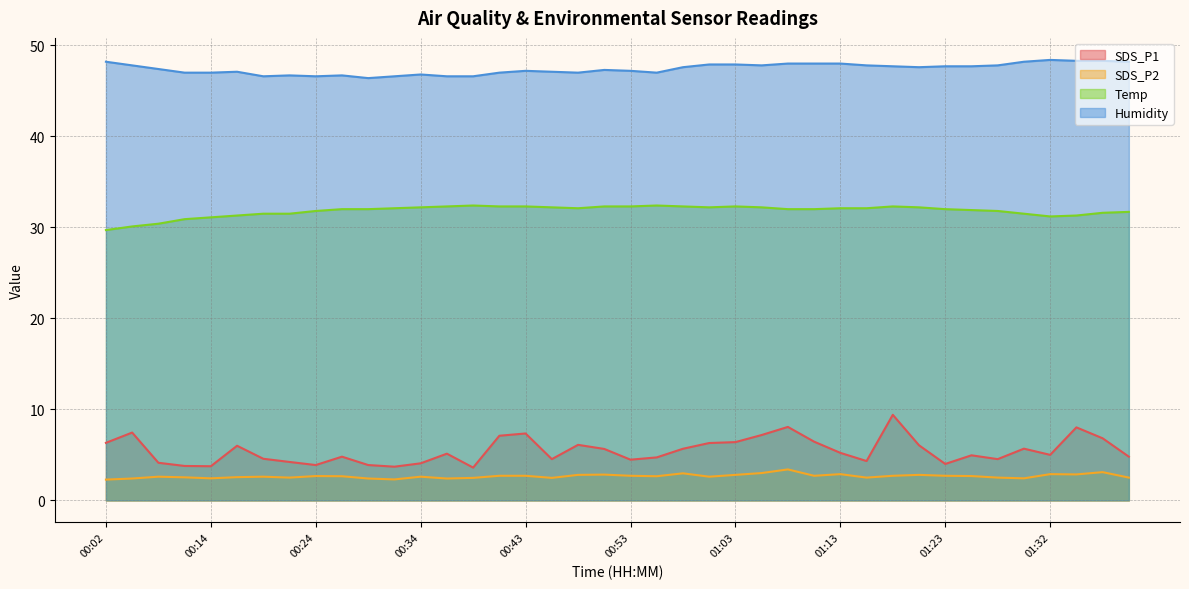

Which series has the largest range (max minus min)?

SDS_P1